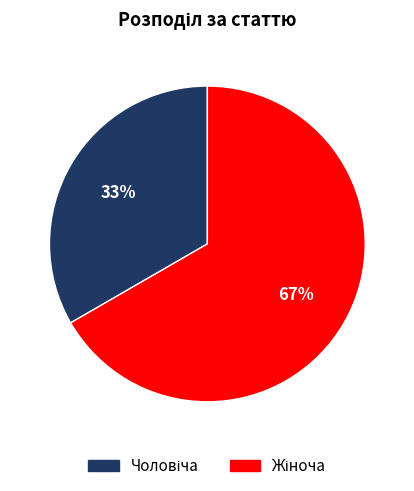

Does any single category account for the majority?

Yes